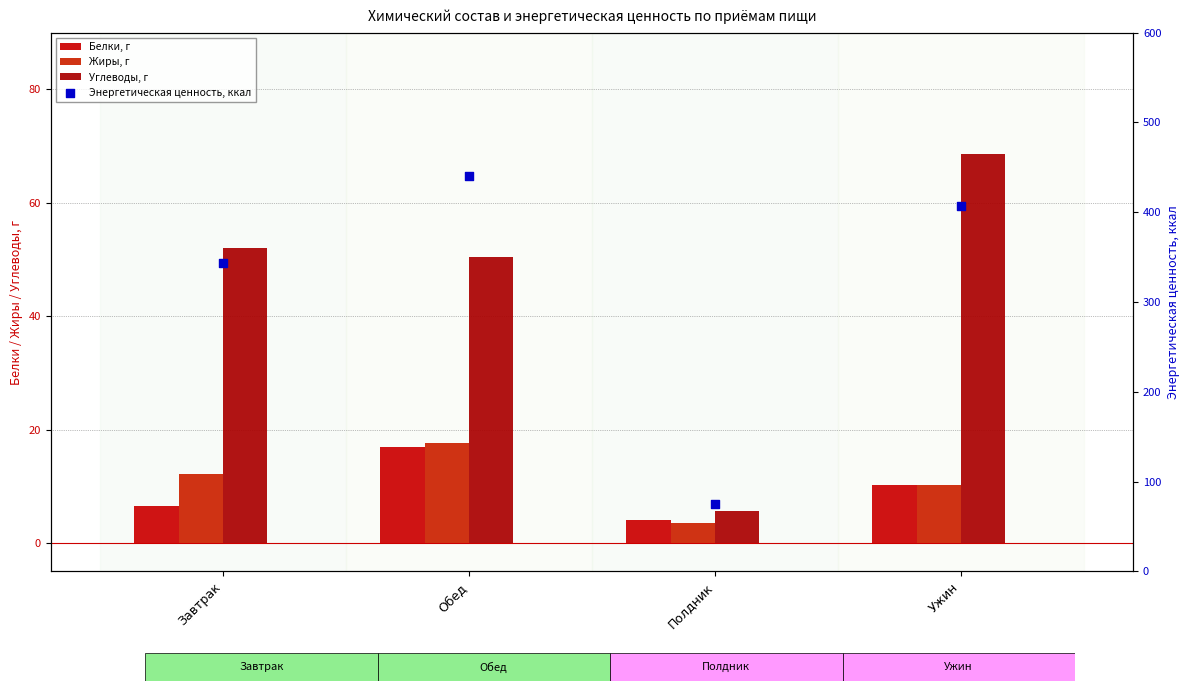

Which series reaches the maximum Y coordinate?

Энергетическая ценность, ккал